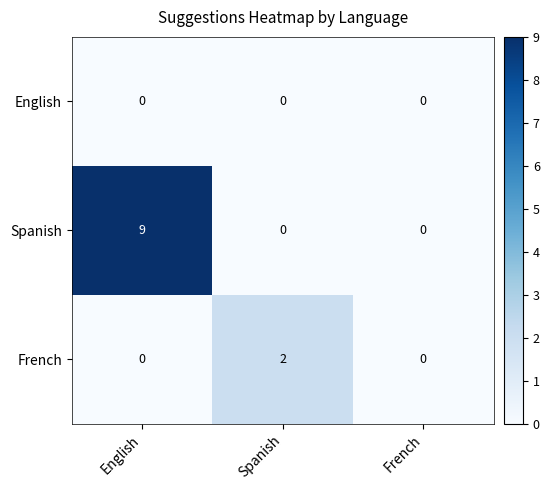

At which category does the chart reach its peak across all series?

English